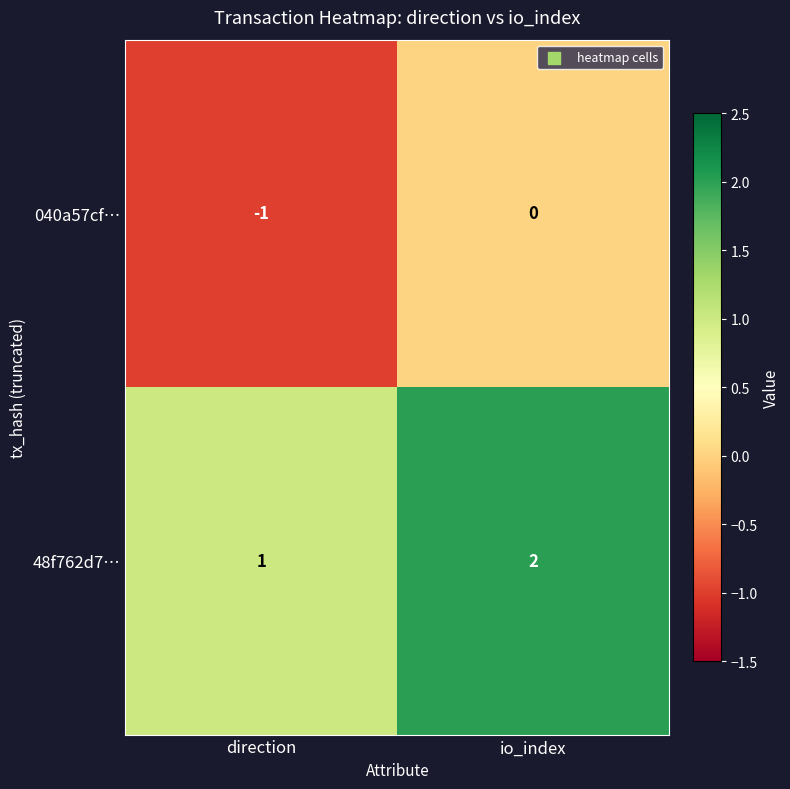

What is the sum of all 48f762d7… values?

3